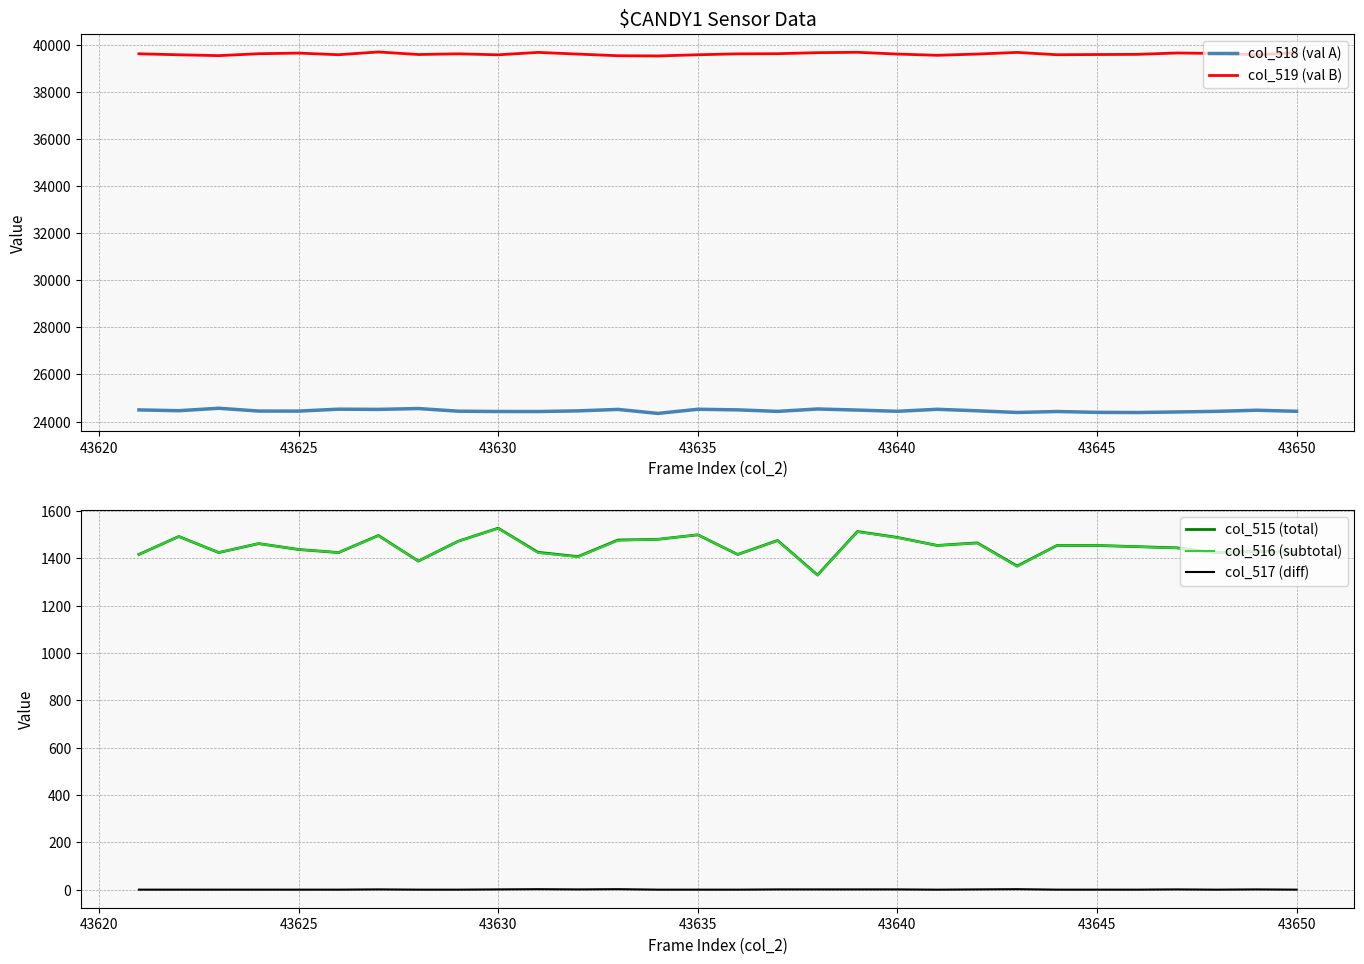

How many distinct data groups are displayed?

5